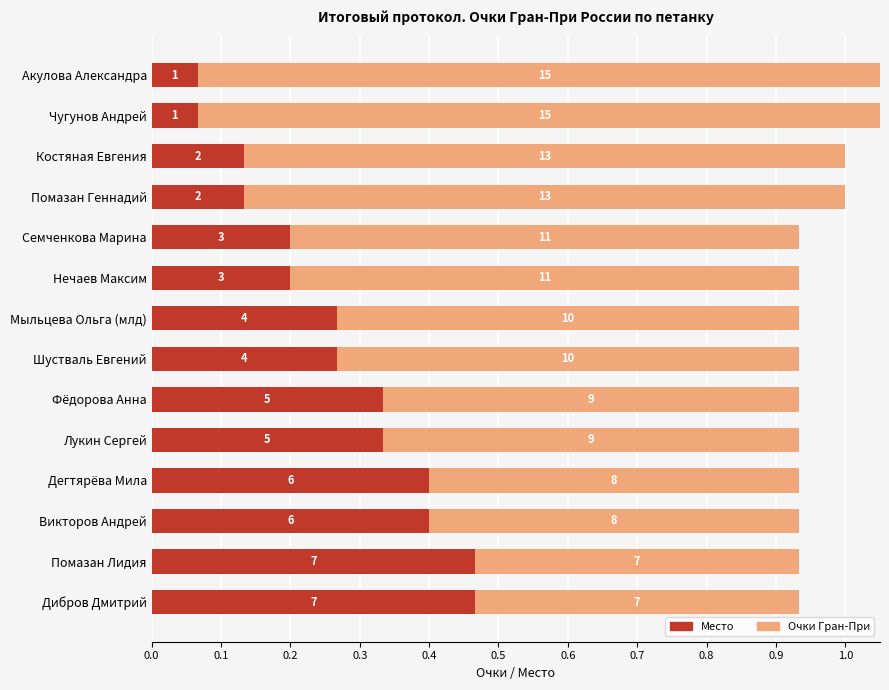

Rank the series by their maximum value, from highest to lowest.

Очки Гран-При, Место